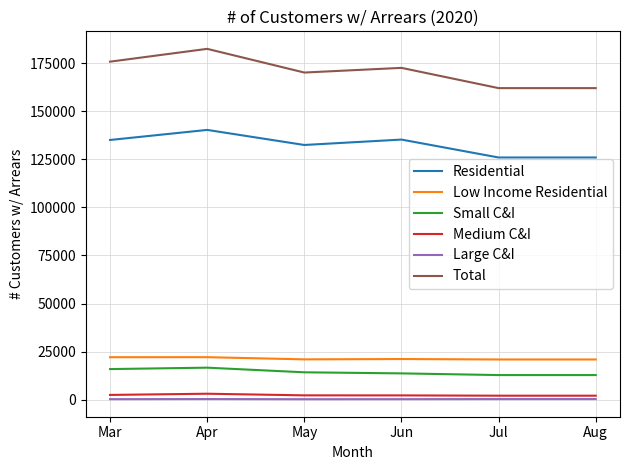

What are all the series names shown in the legend?

Residential, Low Income Residential, Small C&I, Medium C&I, Large C&I, Total